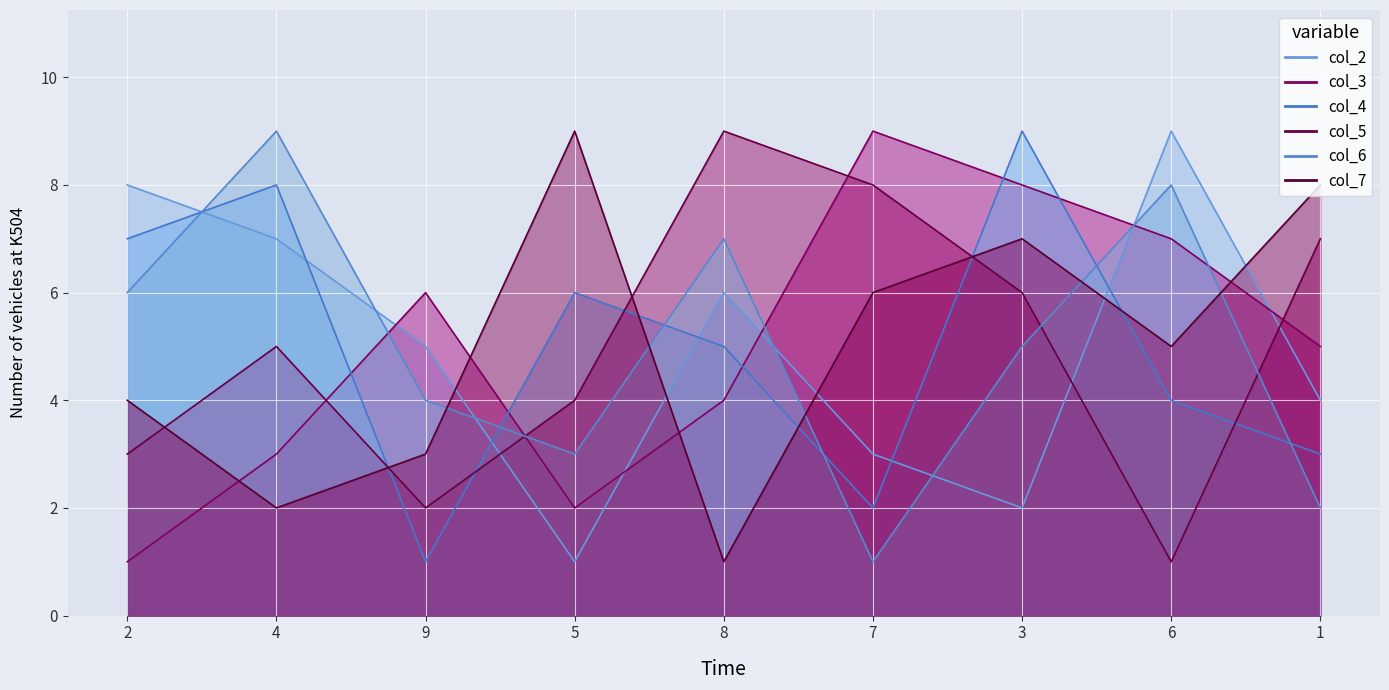

What is the difference between the second highest and minimum values in the col_3 series?

7